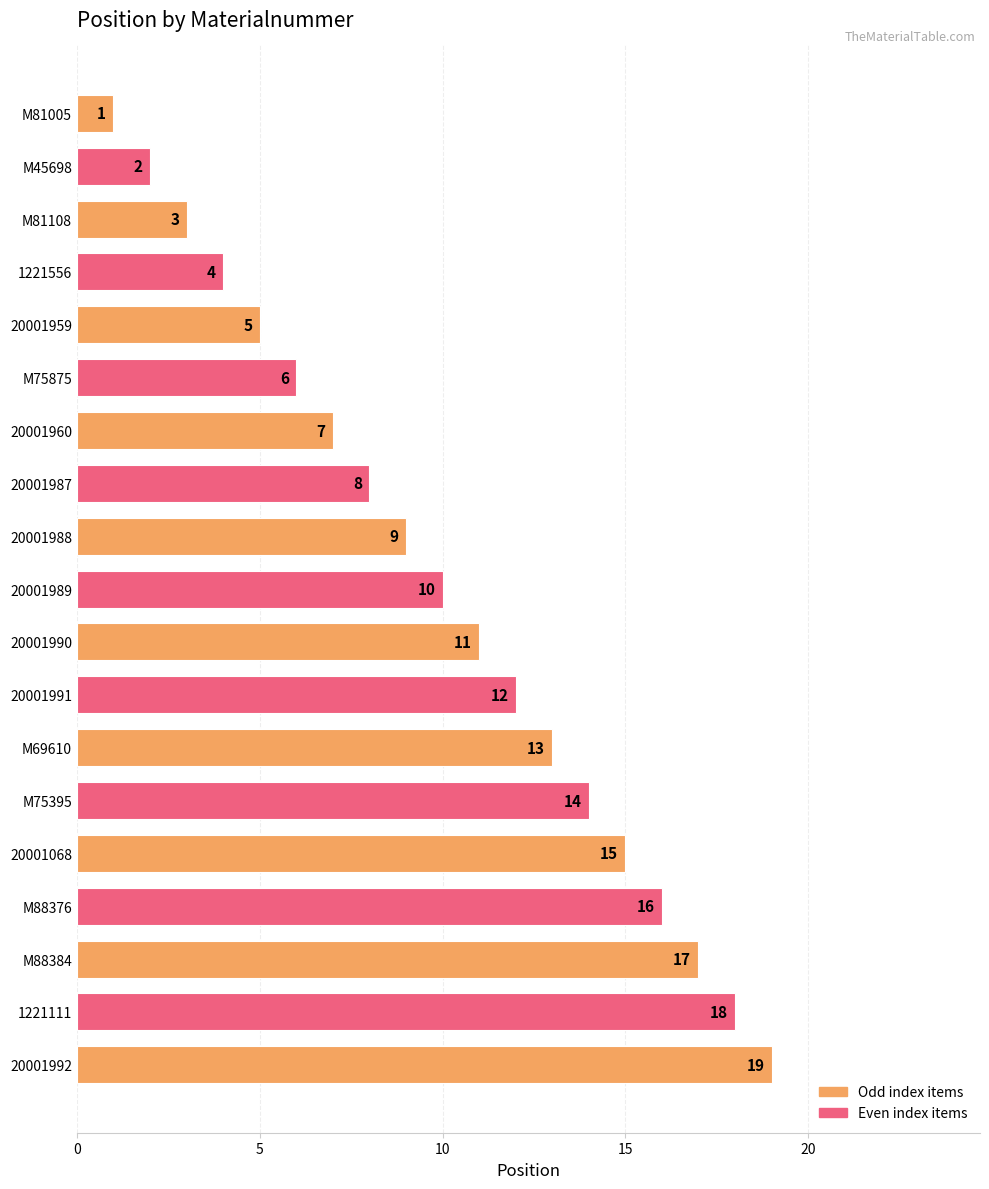

Where is the data nearest to the value 10?

20001989